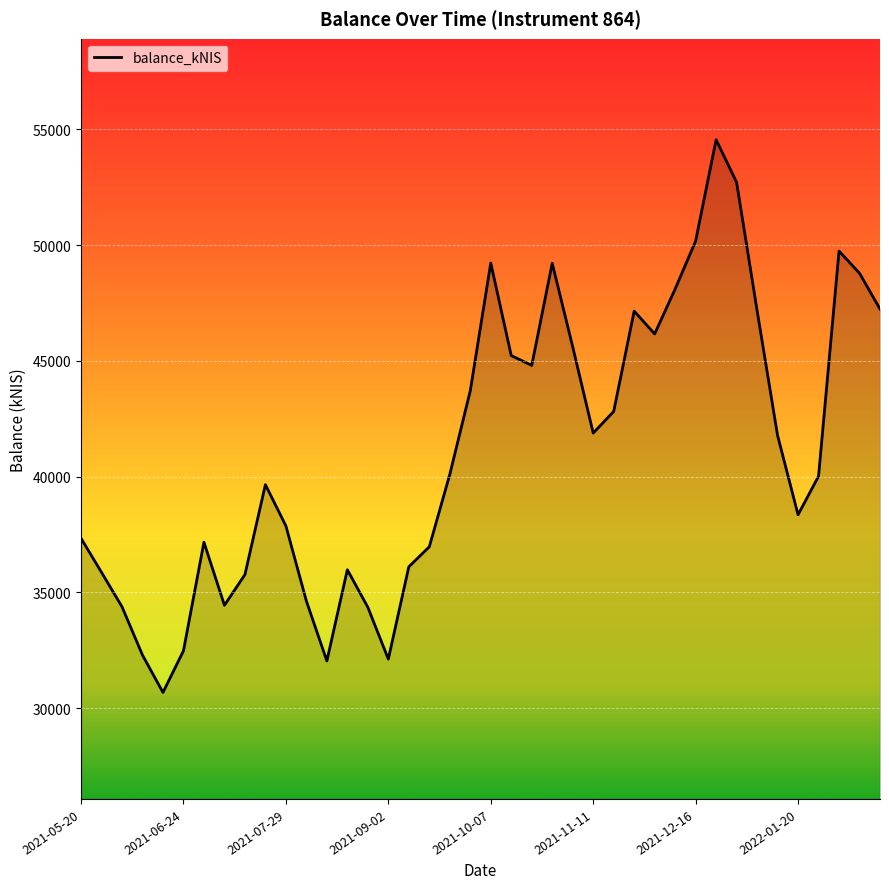

What is the minimum value shown in the chart?

30673.1